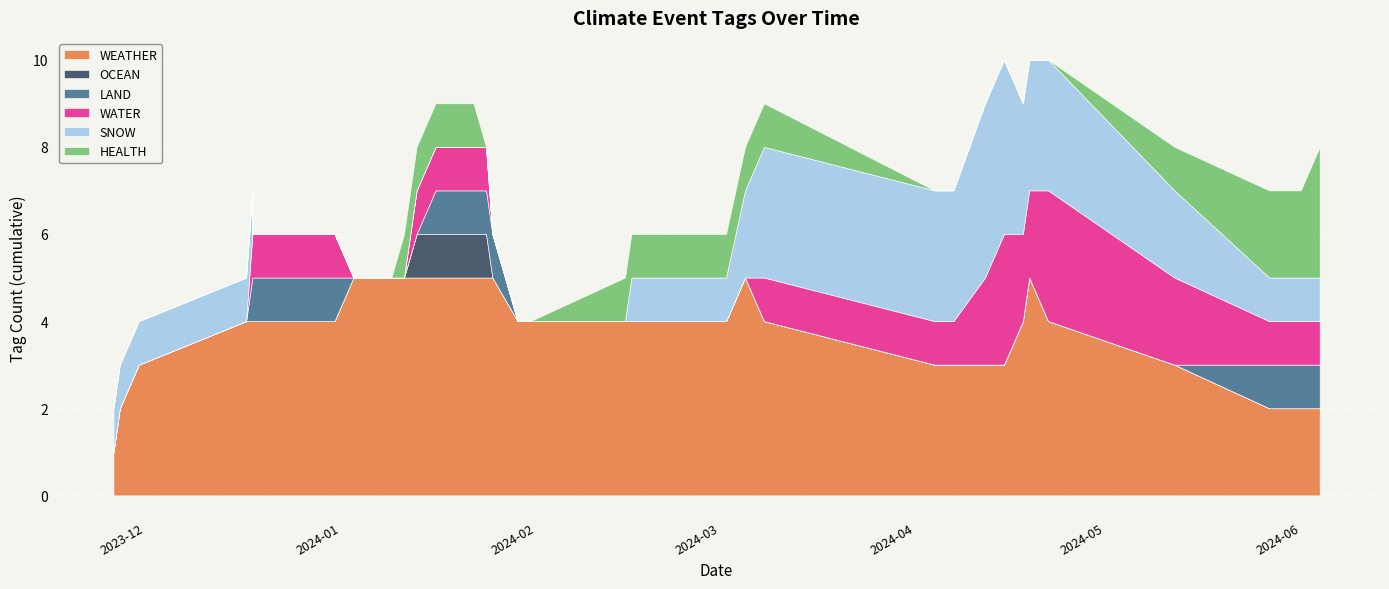

Is the value of WATER at 2024-01-22 greater than the value of WEATHER at 2024-04-04?

No